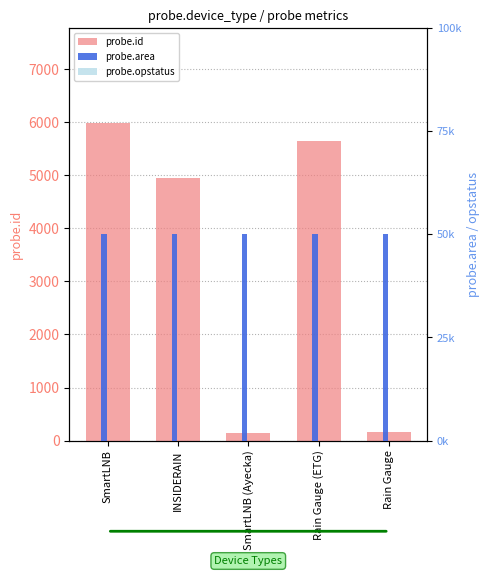

The value of probe.area at Rain Gauge is 87209. True or false?

False